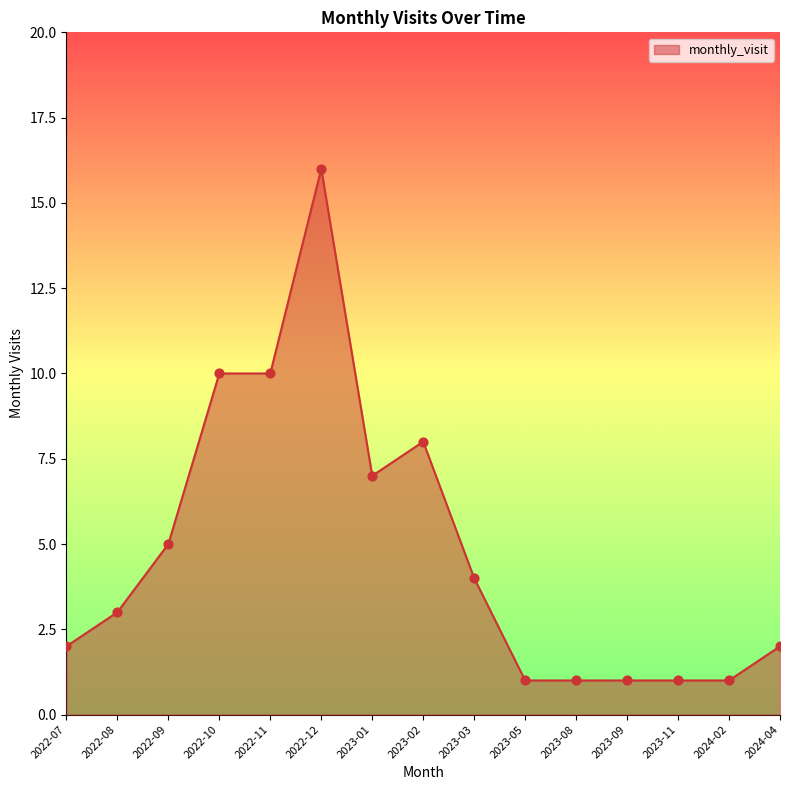

What is the ratio of the value at 2024-02 to the value at 2022-08?

0.3